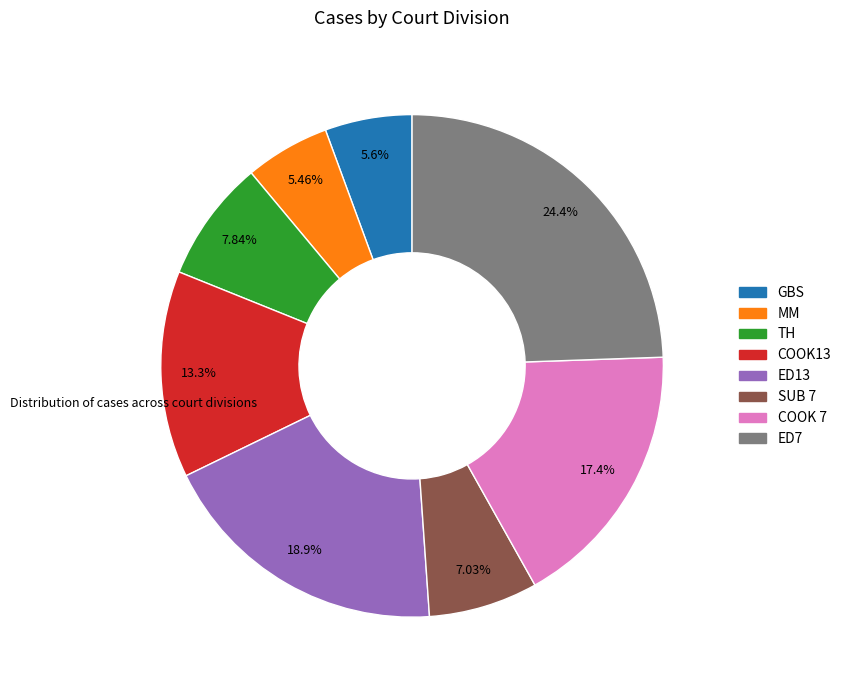

Is the sum of TH and SUB 7 greater than half?

No